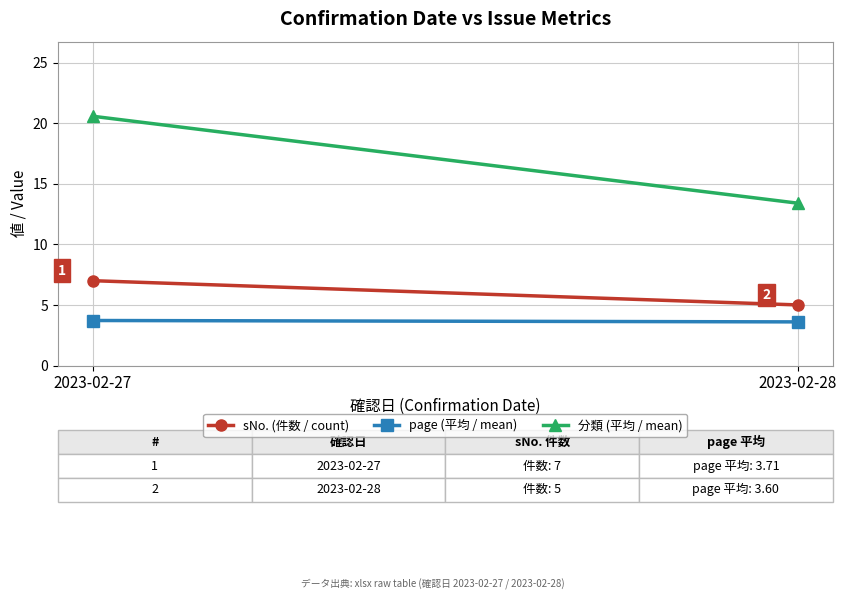

Is this an area chart (filled region under the line)?

No